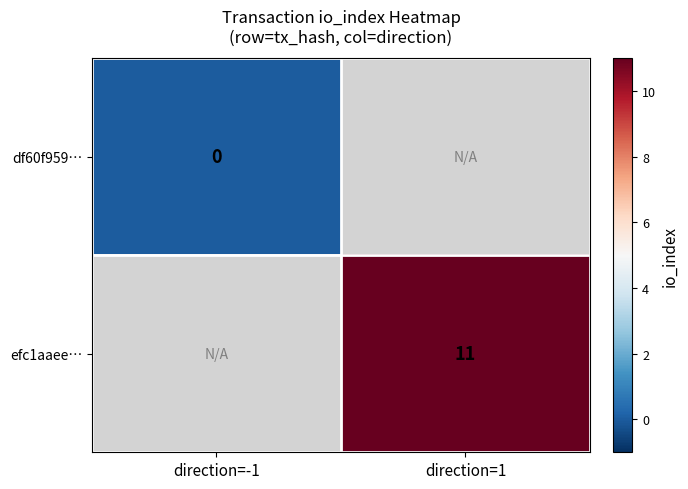

True or false: efc1aaee… has a value of 11 at direction=1.

True